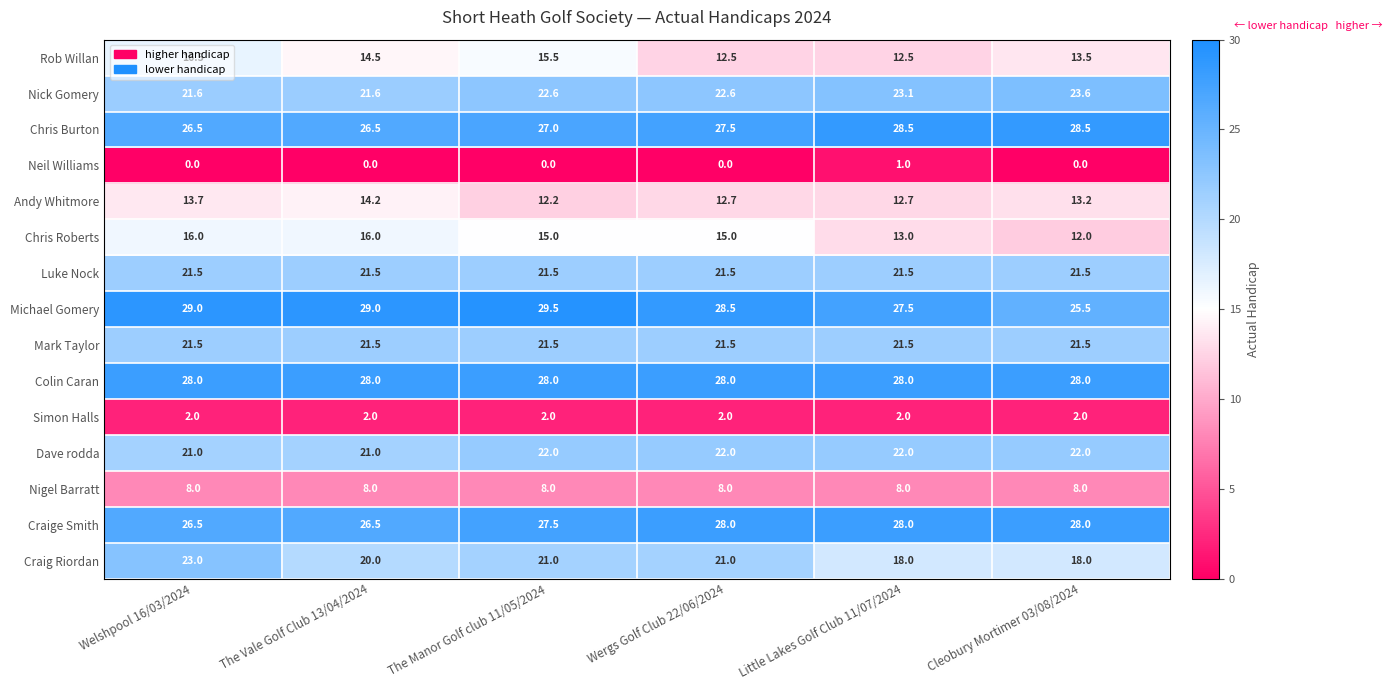

What is the sum of the Chris Burton values at Cleobury Mortimer 03/08/2024 and Welshpool 16/03/2024?

55.0